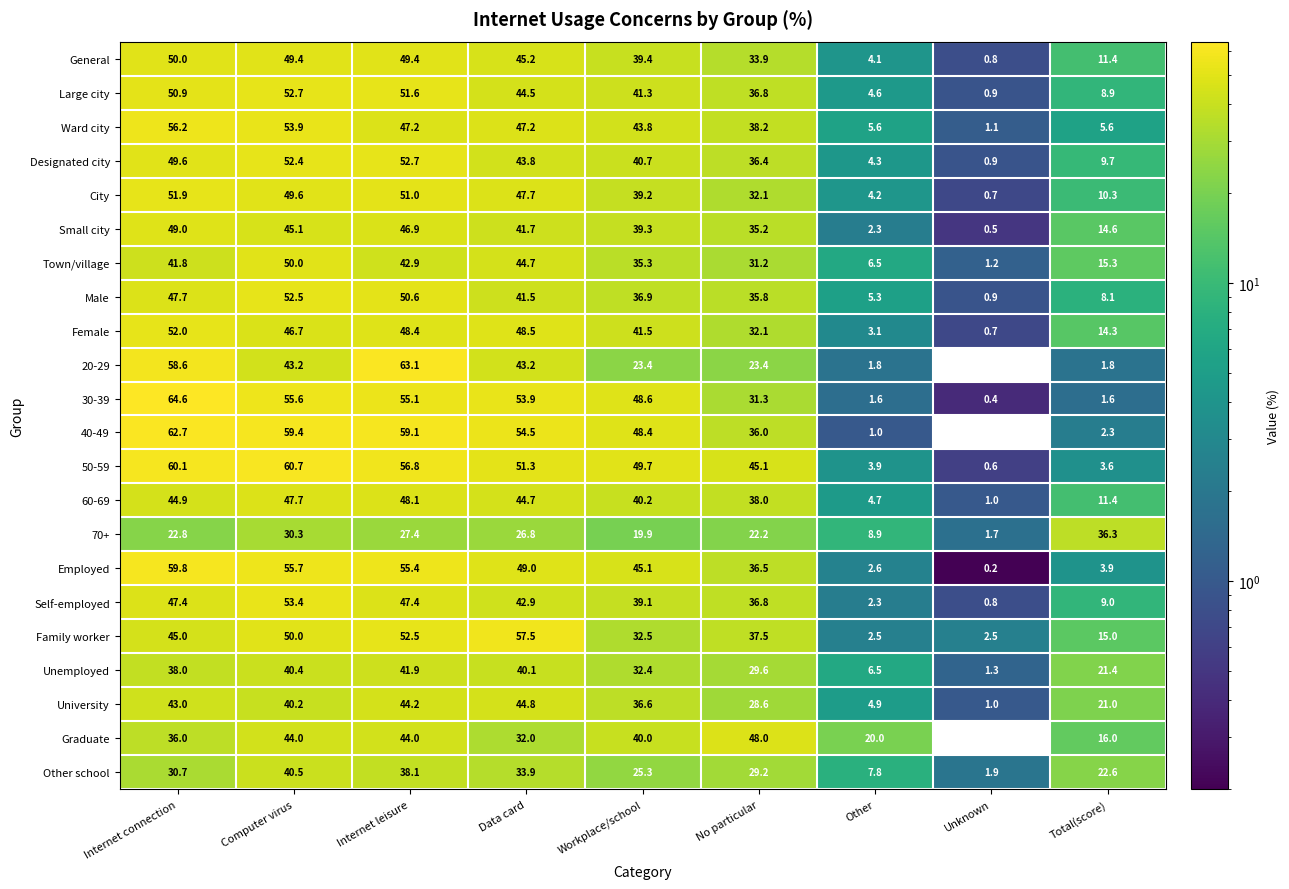

Which series changed the most between Internet leisure and Unknown?

20-29